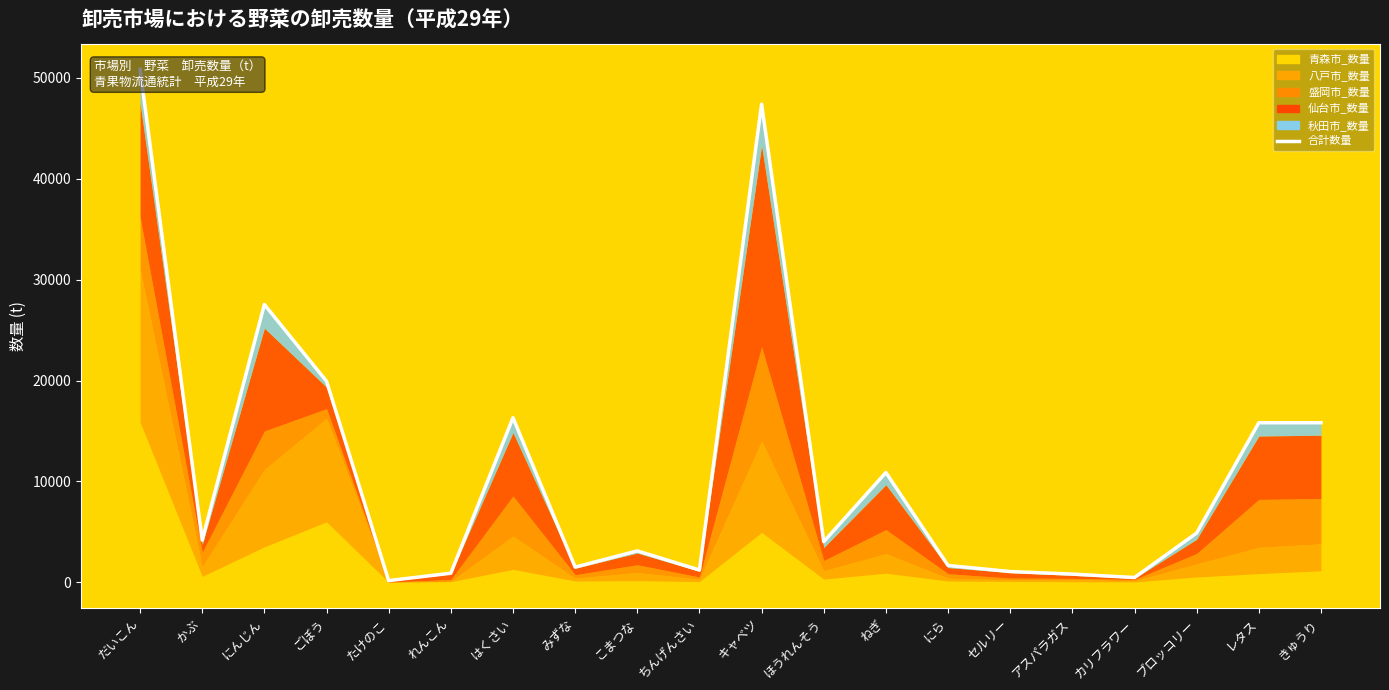

Rank the categories by value from highest to lowest.

だいこん, キャベツ, にんじん, ごぼう, はくさい, きゅうり, レタス, ねぎ, ブロッコリー, かぶ, ほうれんそう, こまつな, にら, みずな, ちんげんさい, セルリー, れんこん, アスパラガス, カリフラワー, たけのこ